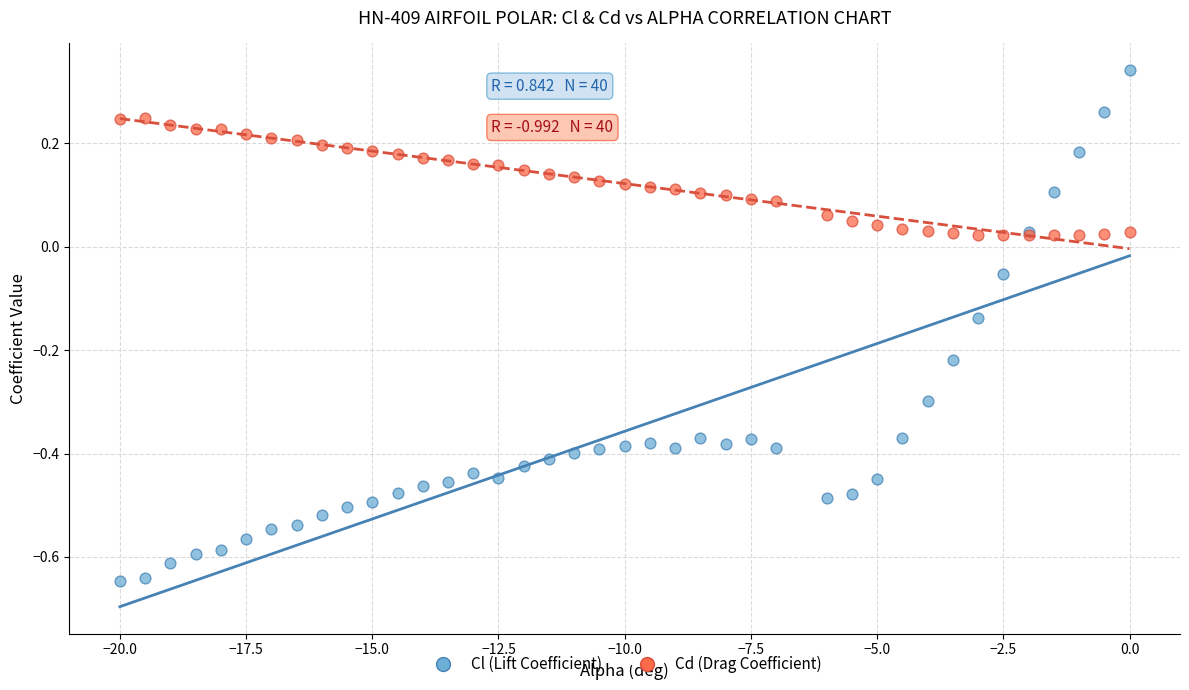

Which series contains the lowest Y value?

Cl (Lift Coefficient)